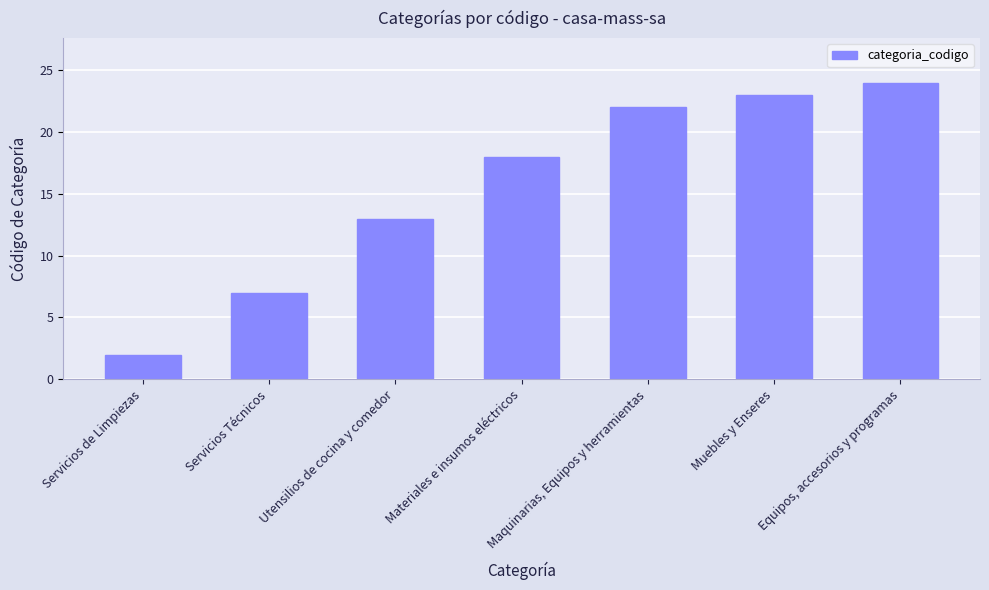

How many bars are there in total?

7